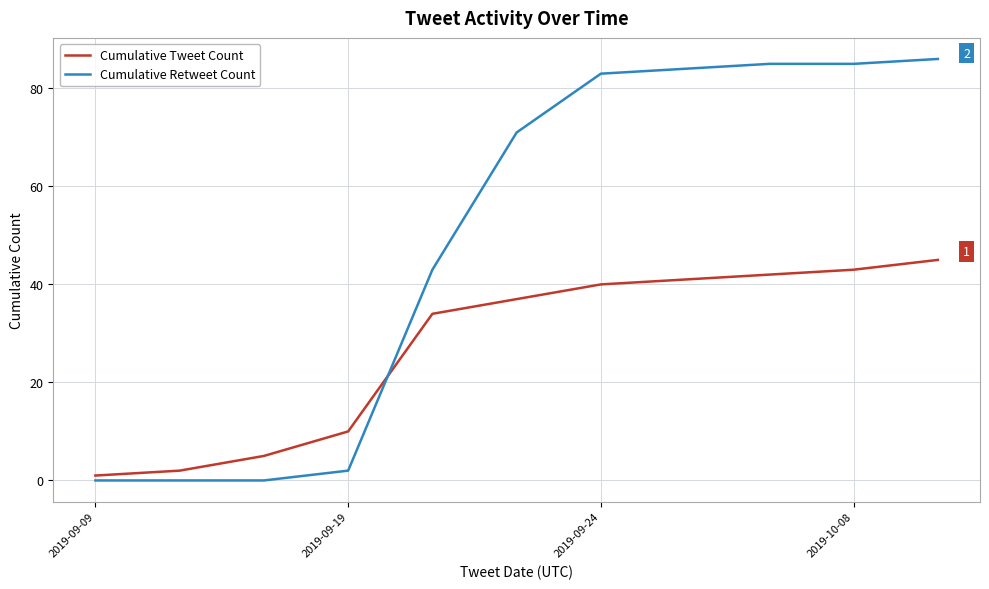

Rank the series by their average value, from highest to lowest.

Cumulative Retweet Count, Cumulative Tweet Count